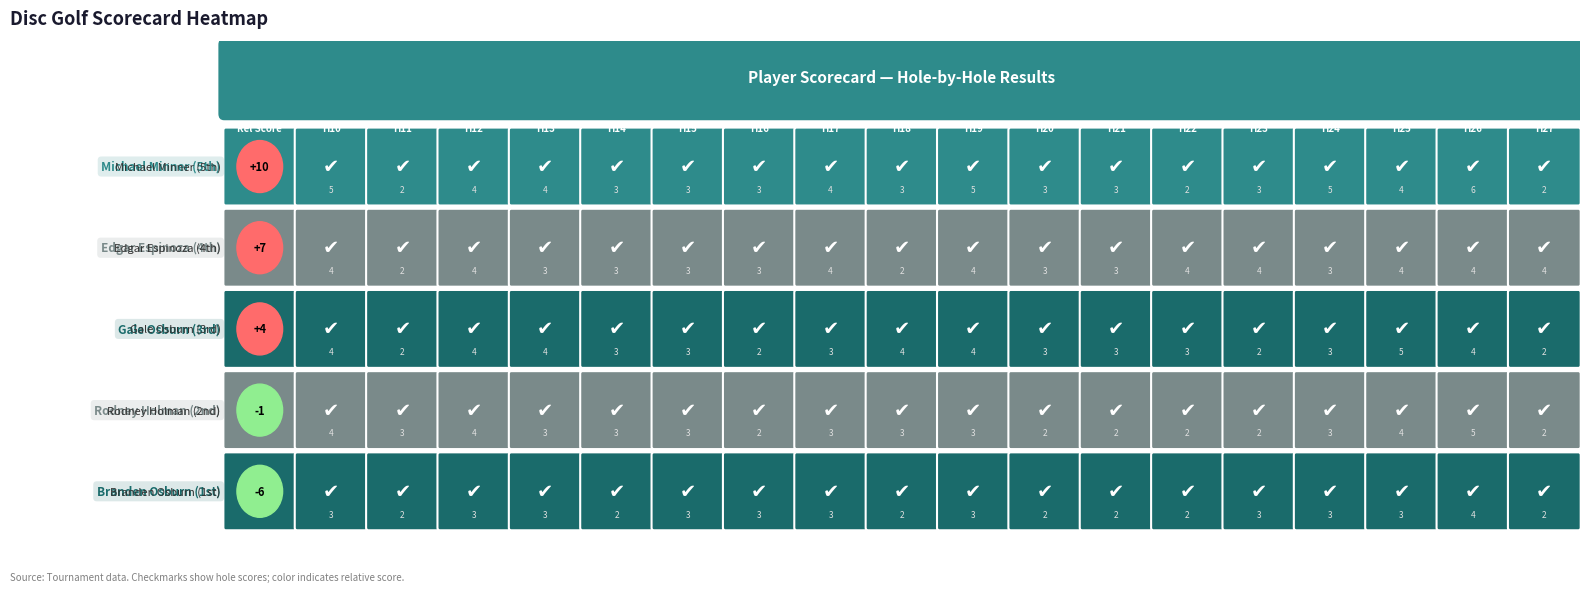

At how many categories does at least one series exceed 0?

19